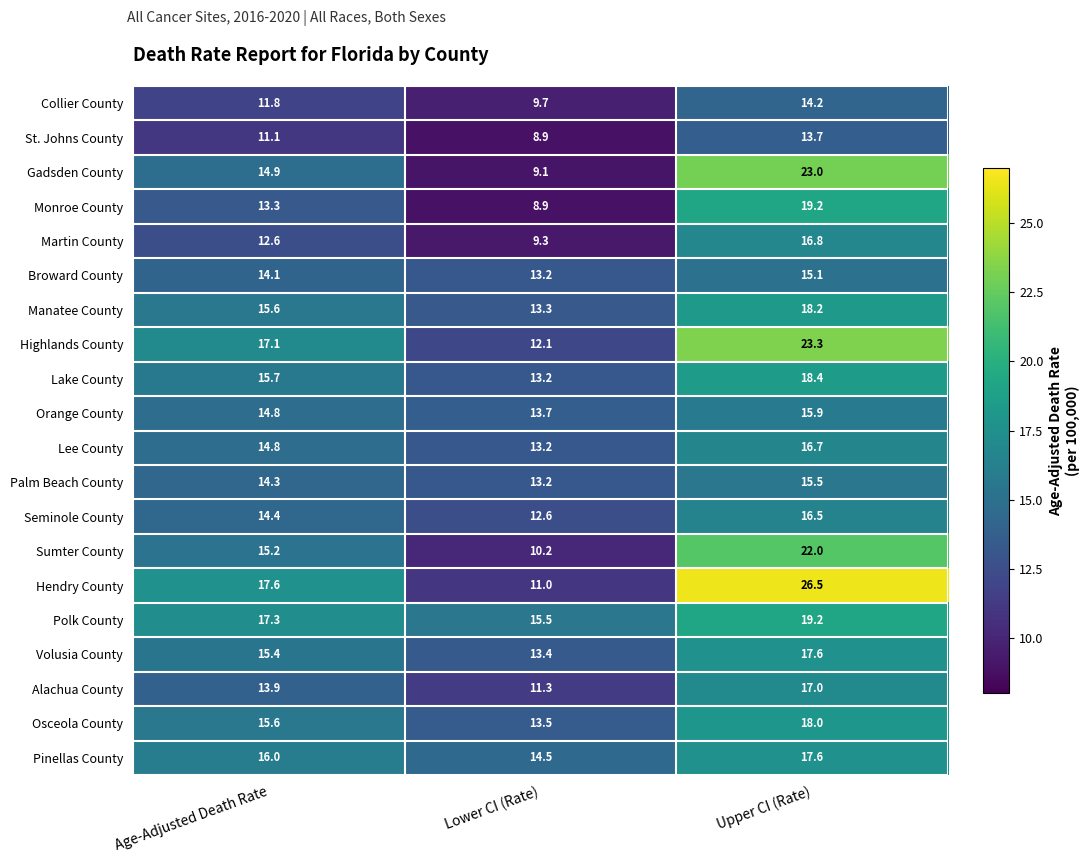

What is the approximate value of St. Johns County at Lower CI (Rate)?

8.9